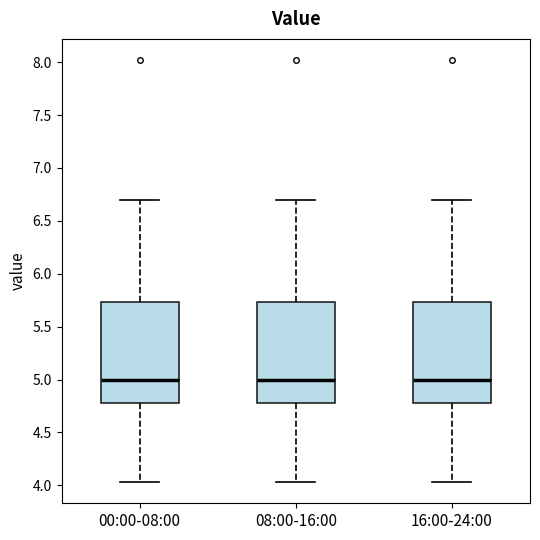

Reading left to right, read every box against the y-axis: the position of its median line, the range the box covers, and the ends of its whiskers. The values are not printed on the chart, so give them approximately, as read against the axis.

00:00-08:00: median 5.00, box 4.80 to 5.75, whiskers 4.05 to 6.70
08:00-16:00: median 5.00, box 4.80 to 5.75, whiskers 4.05 to 6.70
16:00-24:00: median 5.00, box 4.80 to 5.75, whiskers 4.05 to 6.70